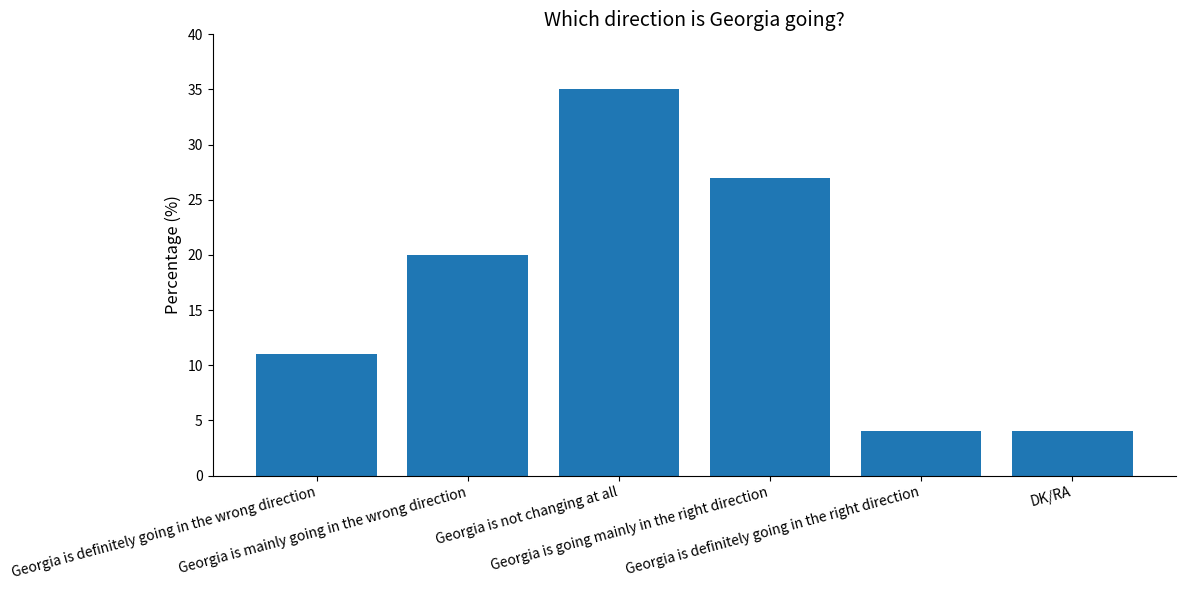

What is the minimum value shown in the chart?

4